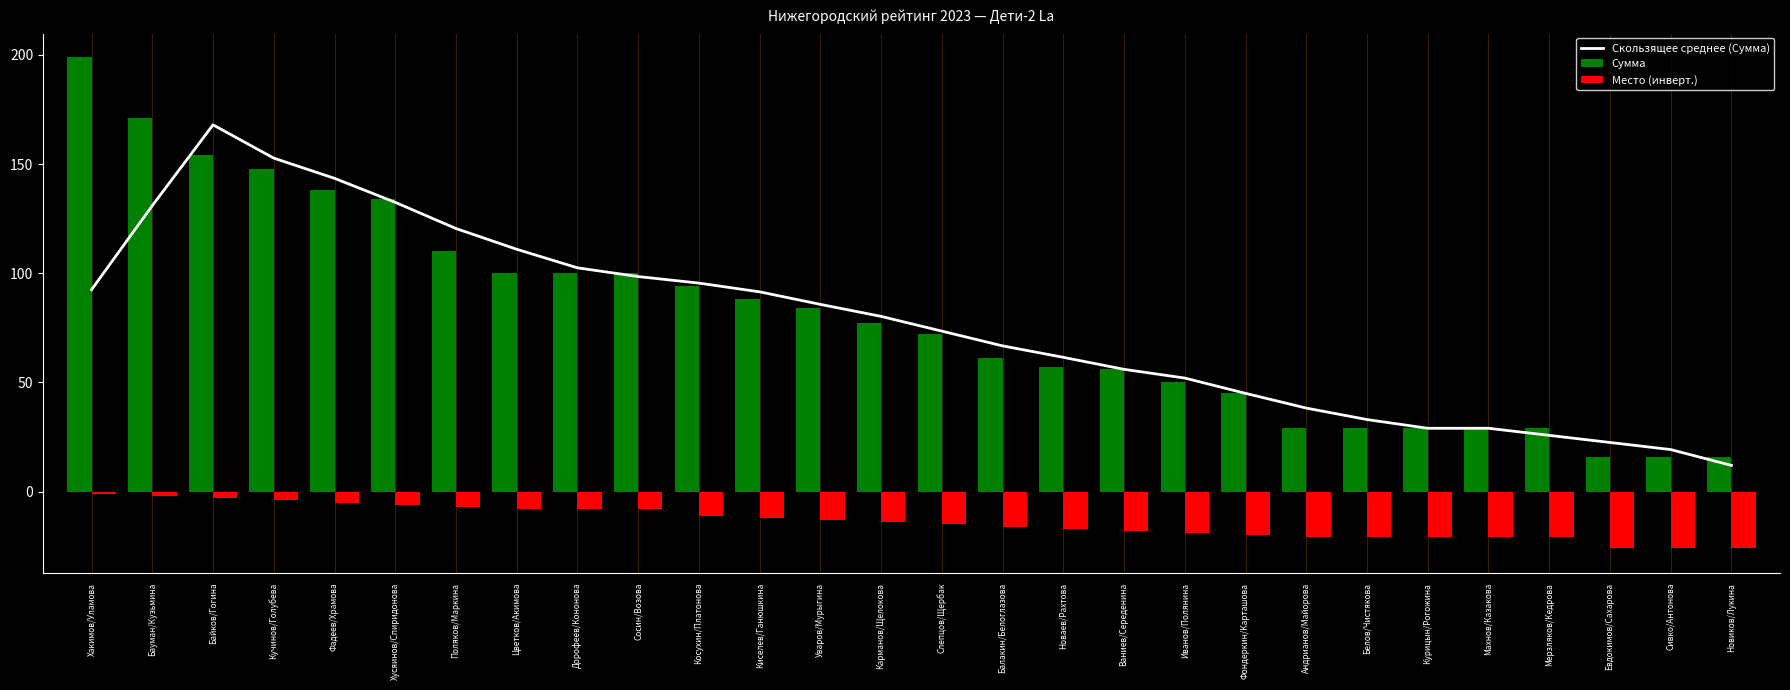

Which series has the largest range (max minus min)?

Сумма